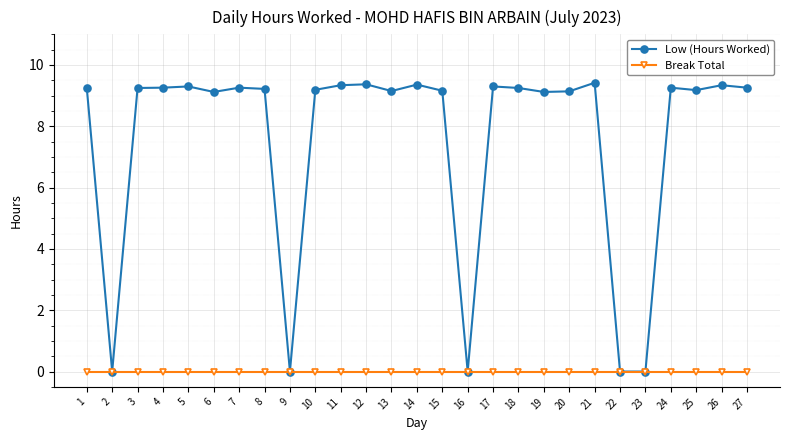

Which series has the largest range (max minus min)?

Low (Hours Worked)